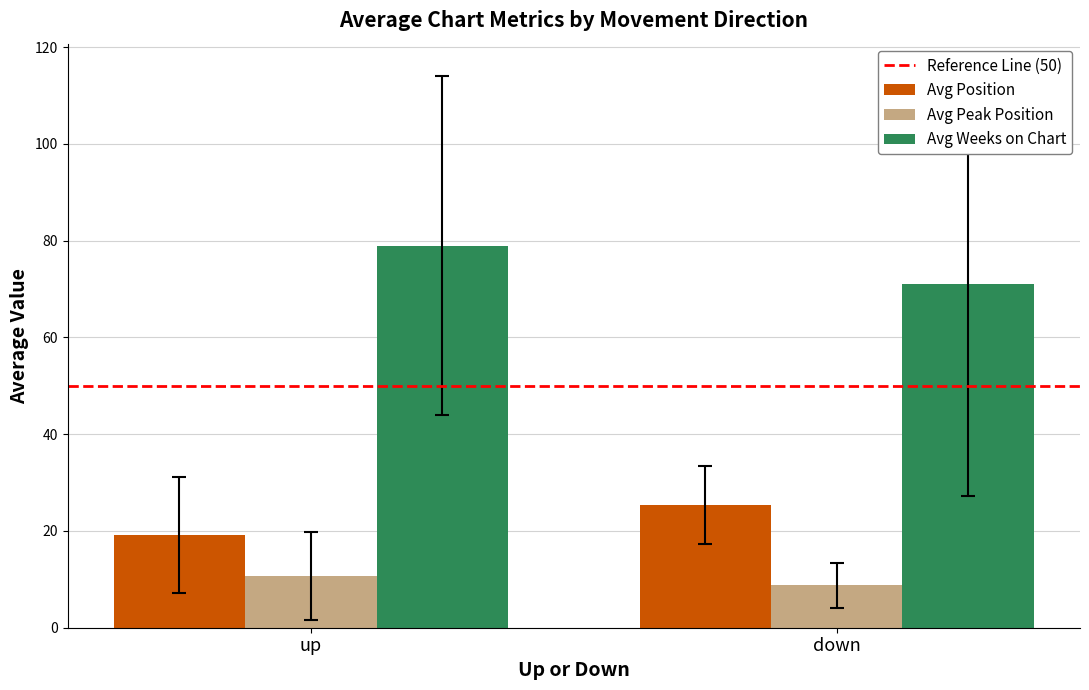

How many bars are there in each group?

3